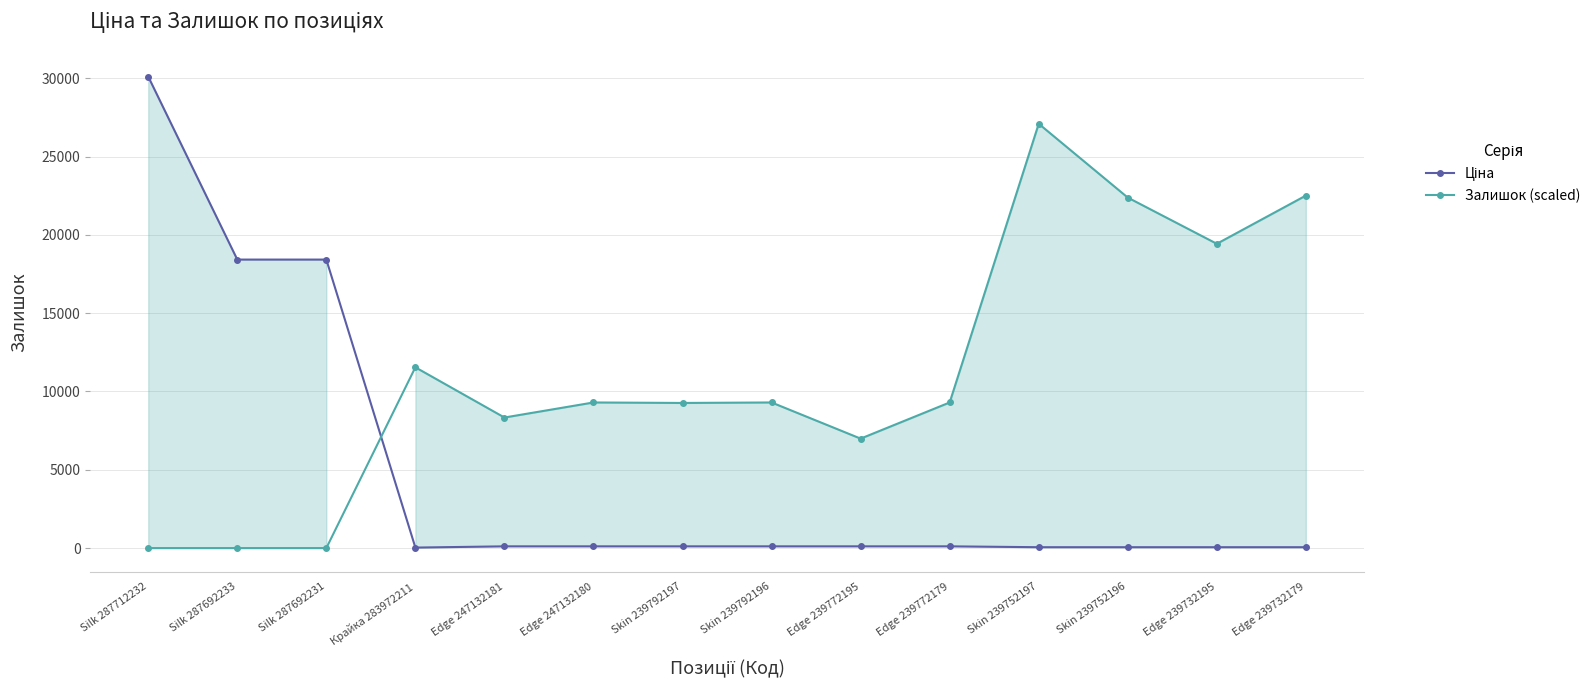

Which series has the largest range (max minus min)?

Ціна